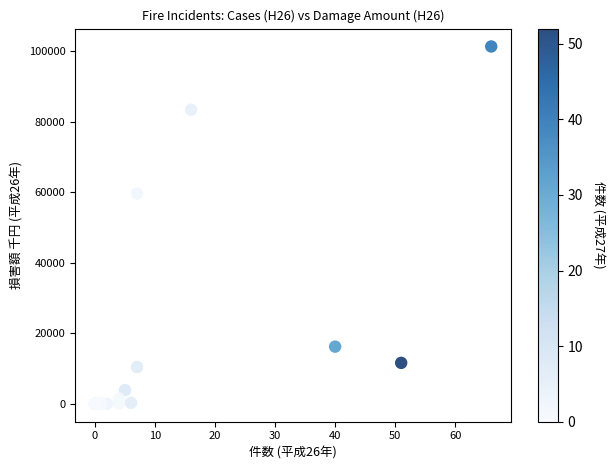

What Y value in the scatter plot is closest to 50676?

59662